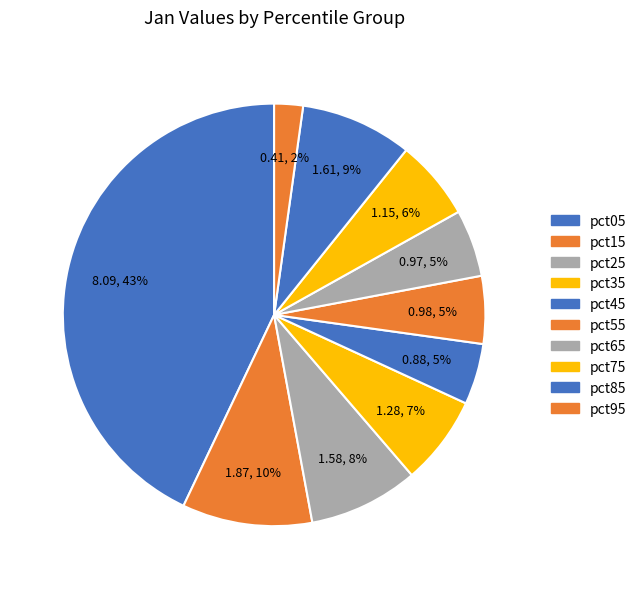

The pct25 slice represents 8% of the pie. True or false?

True